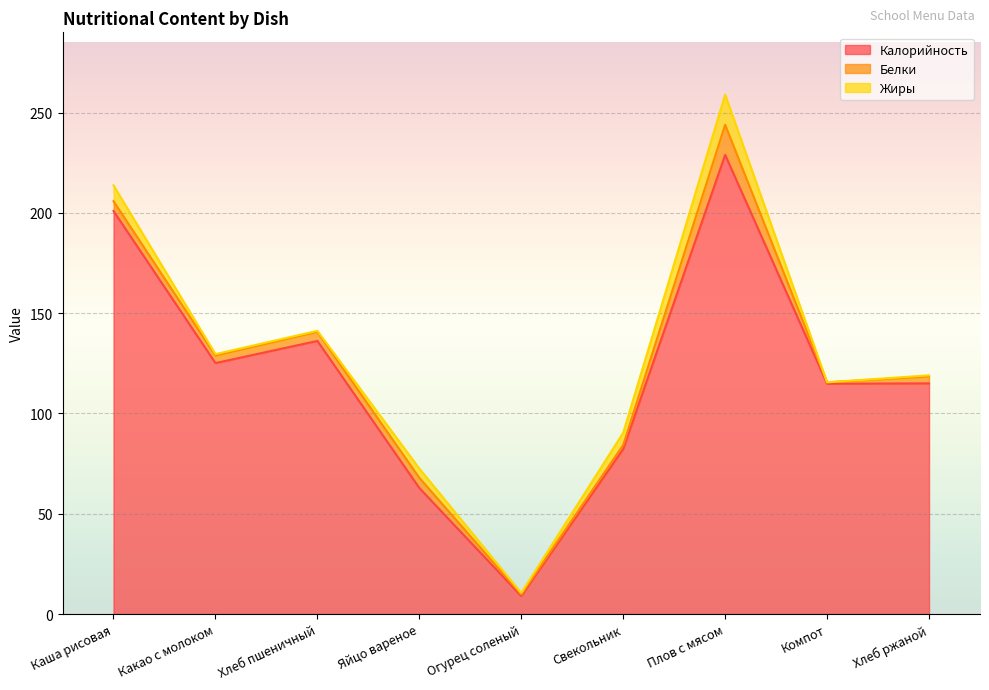

What is the difference between the highest and lowest values at Хлеб пшеничный?

135.7